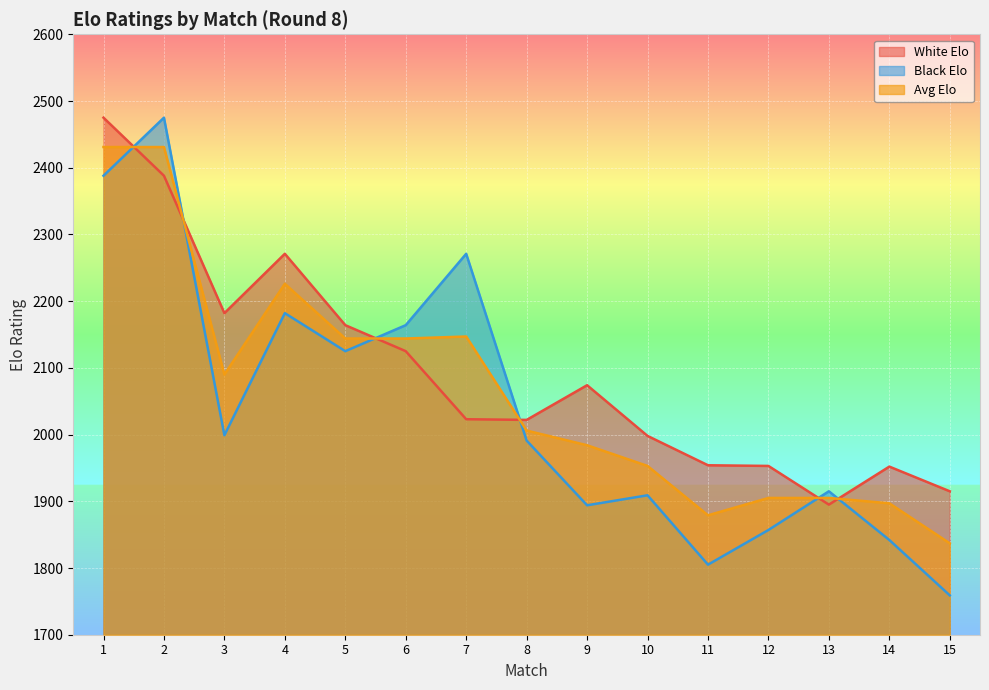

At which category does the chart reach its peak across all series?

1